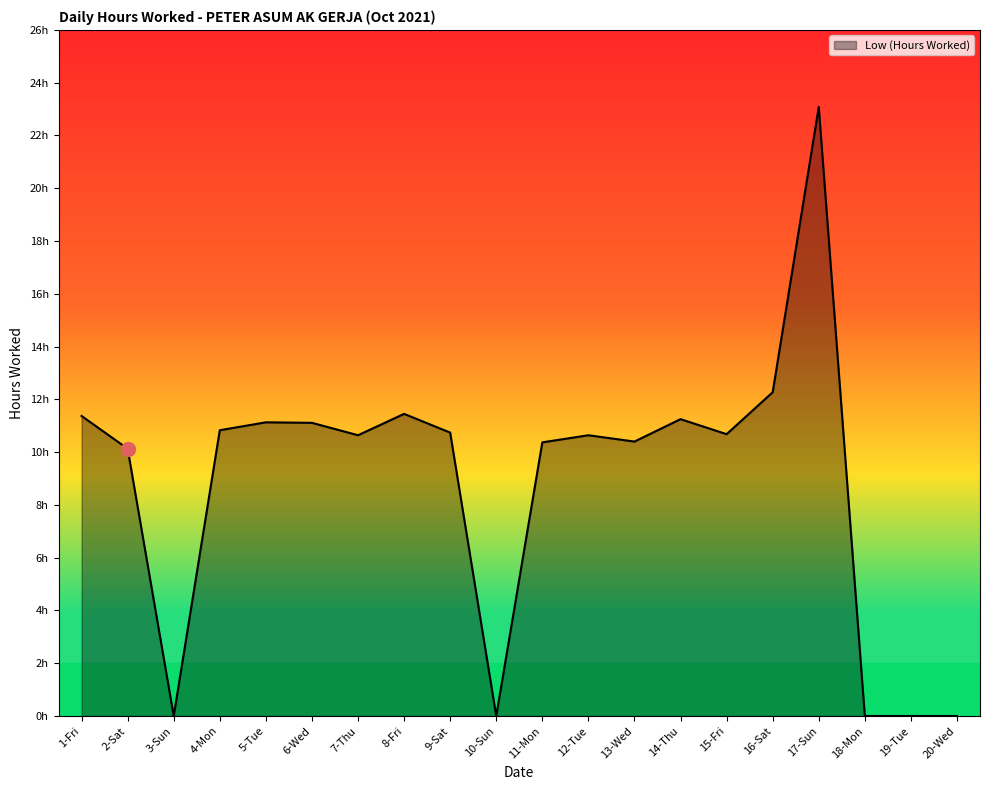

At which category does the chart reach its peak across all series?

17-Sun